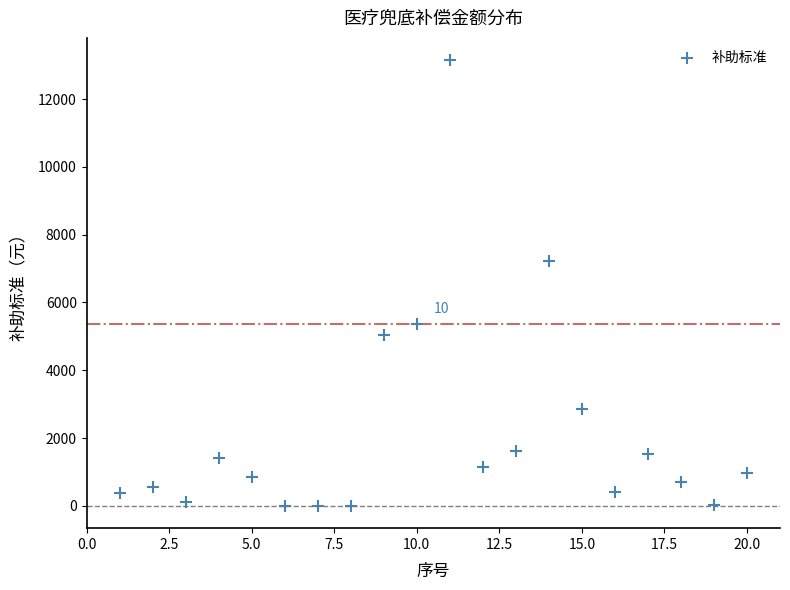

What is the range of X values (max minus min)?

19.0